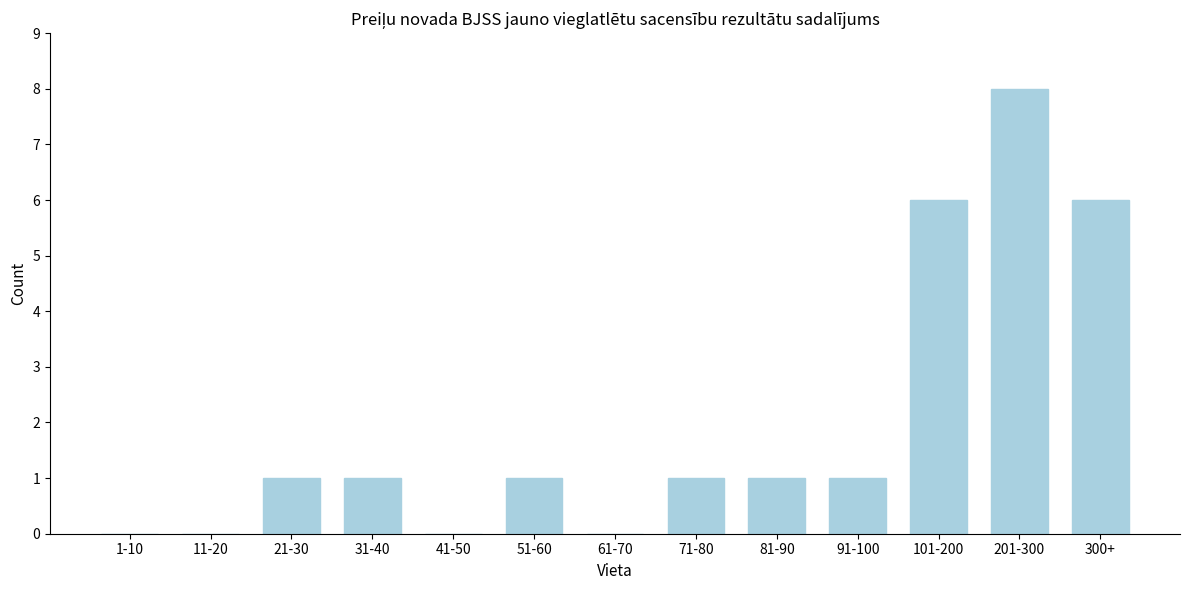

Reading left to right, transcribe all the data shown in this chart.

1-10=0	11-20=0	21-30=1	31-40=1	41-50=0	51-60=1	61-70=0	71-80=1	81-90=1	91-100=1	101-200=6	201-300=8	300+=6